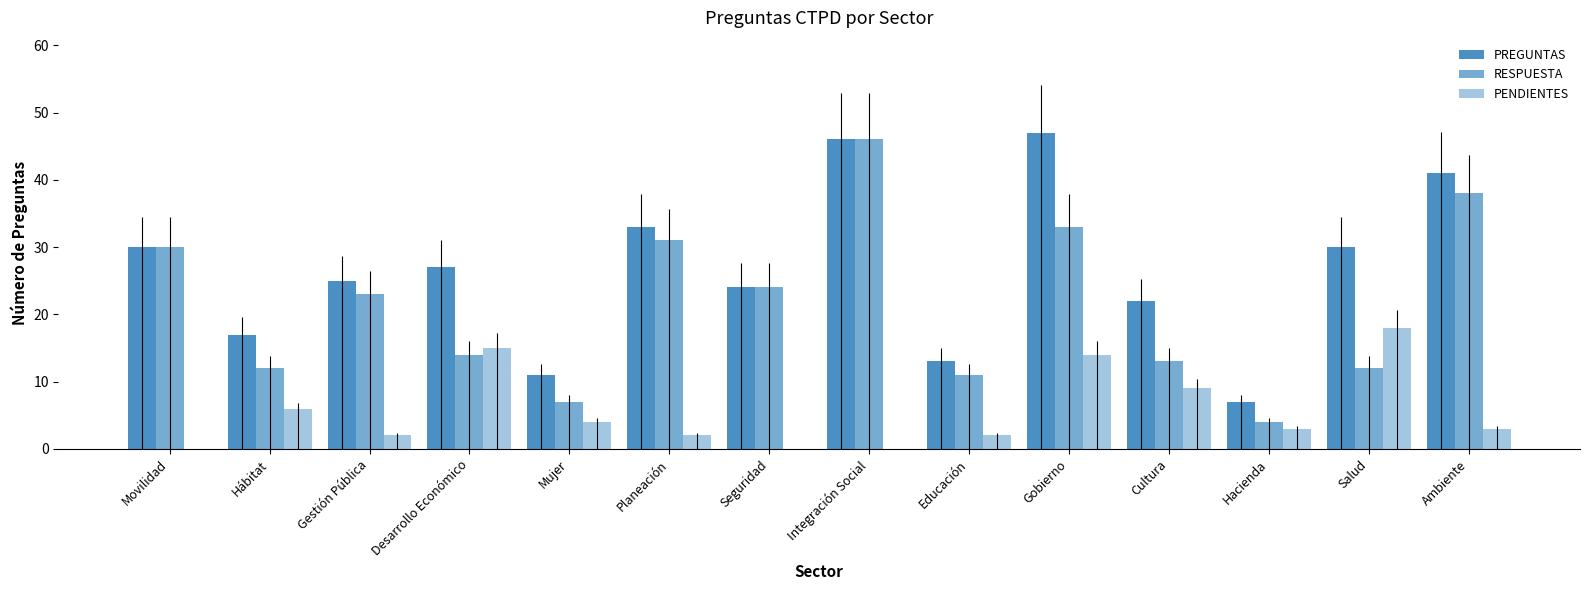

Between Cultura and Mujer, which is larger?

Cultura